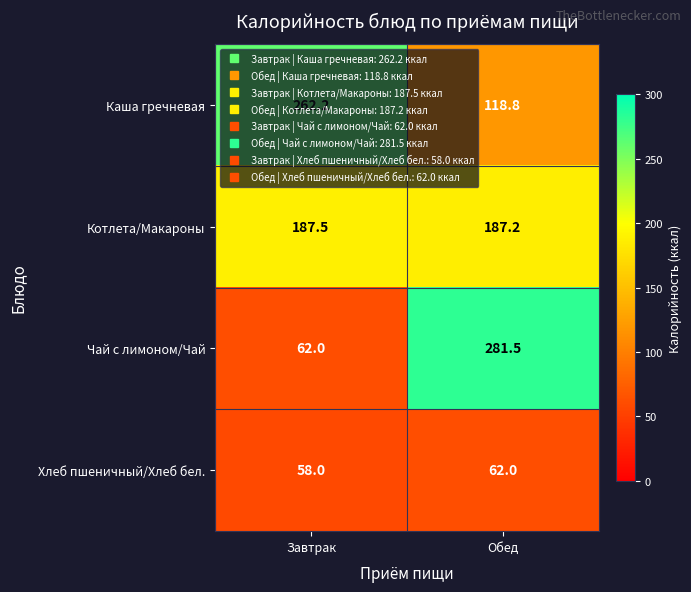

The value of Котлета/Макароны at Завтрак is 187.5. True or false?

True